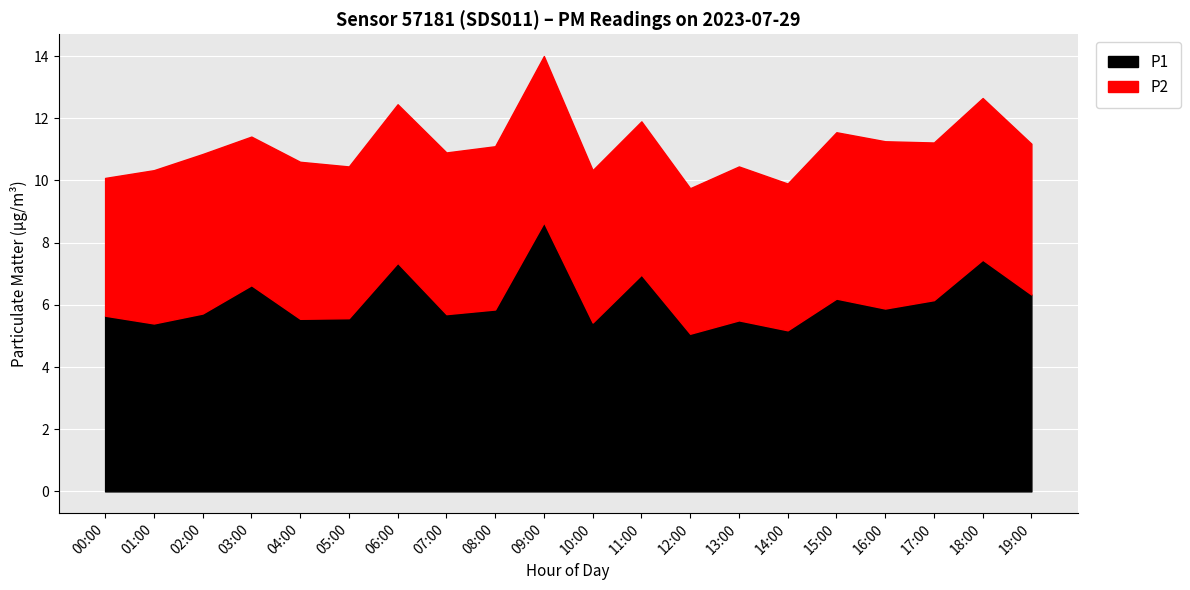

Rank the series by their average value, from highest to lowest.

P1, P2